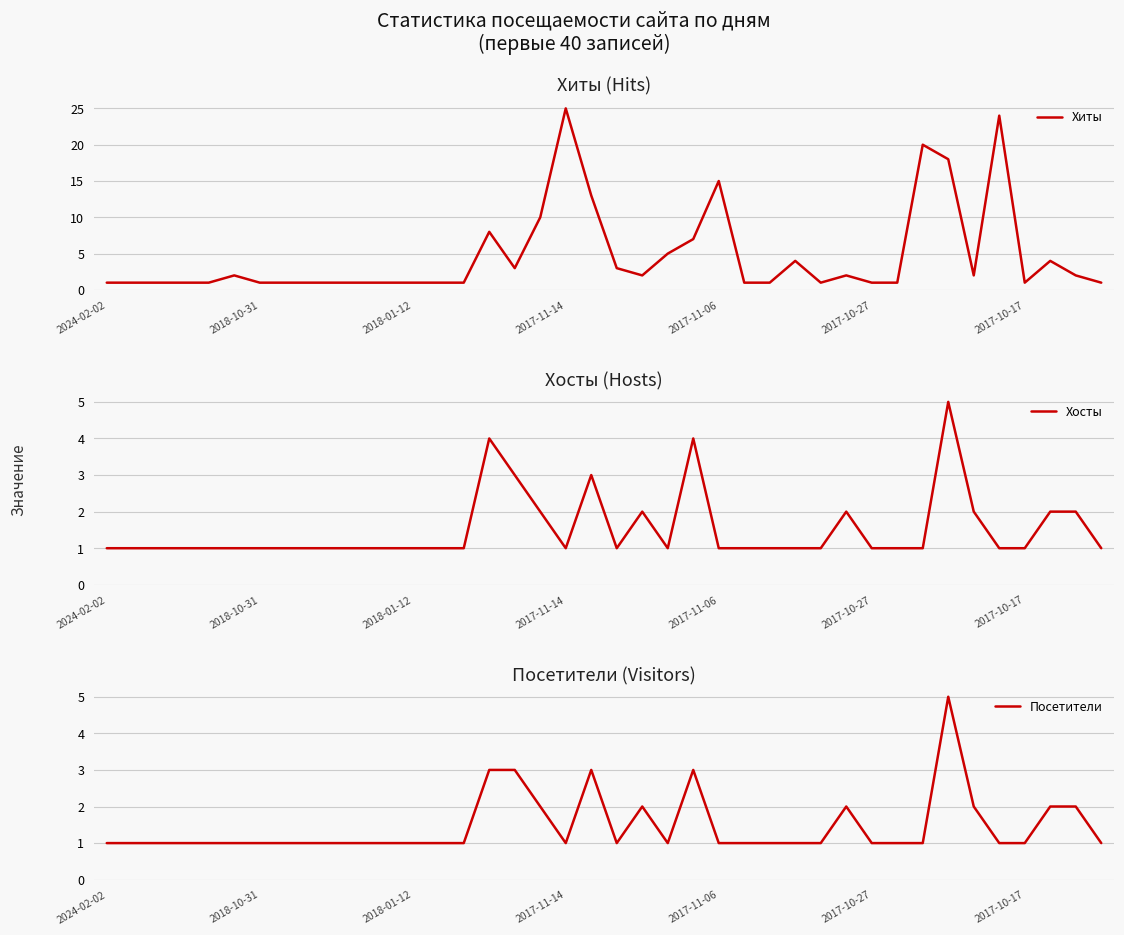

Rank the categories by Хосты value from lowest to highest.

2024-02-02, 2018-10-31, 2018-01-12, 2017-11-14, 2017-11-06, 2017-10-27, 2017-10-17, 7, 8, 9, 10, 11, 12, 13, 14, 18, 20, 22, 24, 25, 26, 27, 28, 30, 31, 32, 35, 36, 39, 17, 21, 29, 34, 37, 38, 16, 19, 15, 23, 33